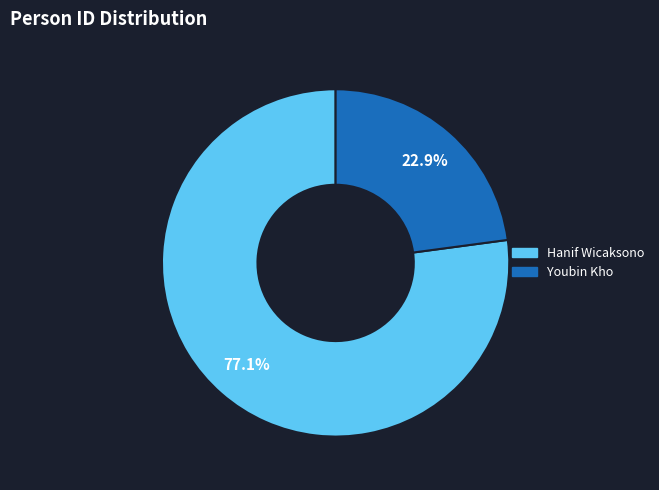

Is it true that Youbin Kho is 23% of the pie?

True